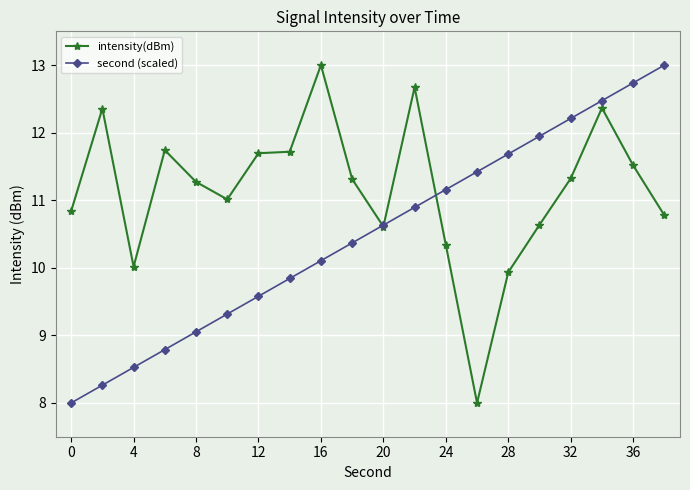

True or false: intensity(dBm) has more than 0 points higher than both neighbors.

True